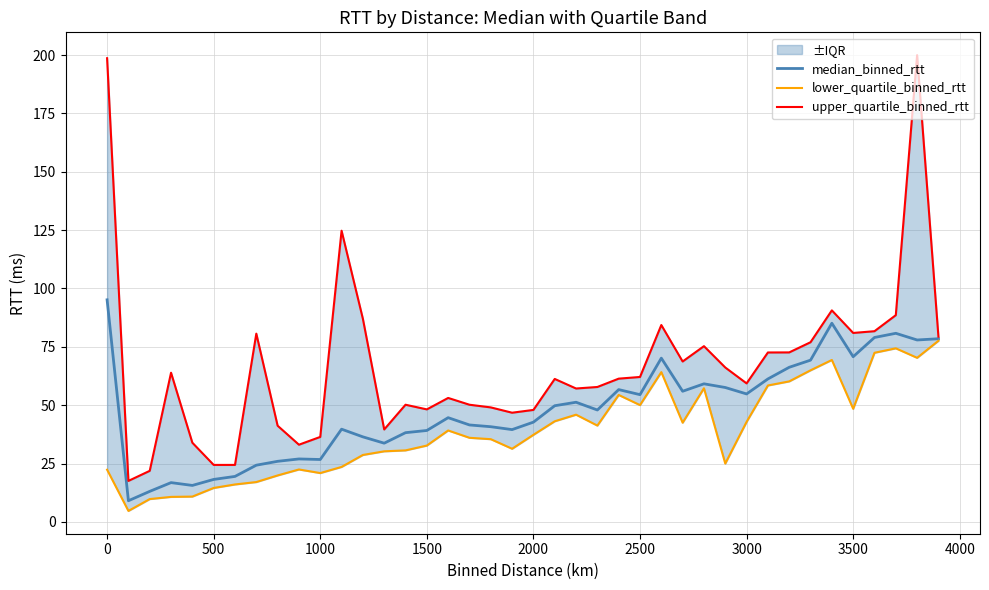

What is the minimum value for upper_quartile_binned_rtt?

17.6